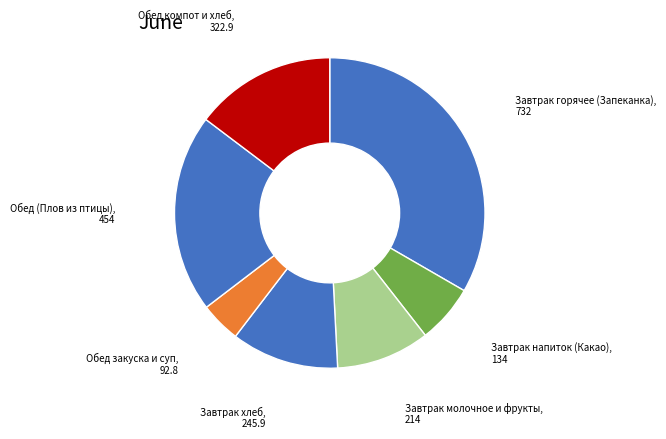

Is the sum of Обед закуска и суп and Обед компот и хлеб greater than half?

No